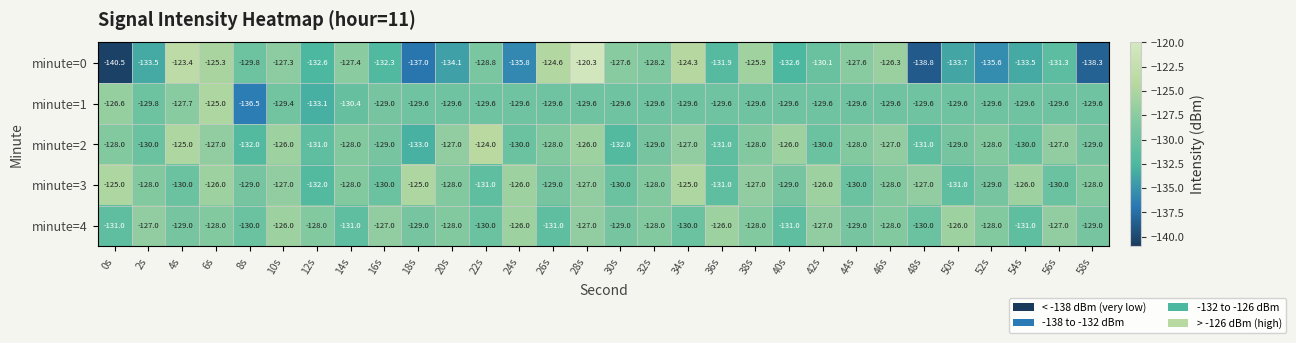

At which category does the chart reach its minimum across all series?

0s